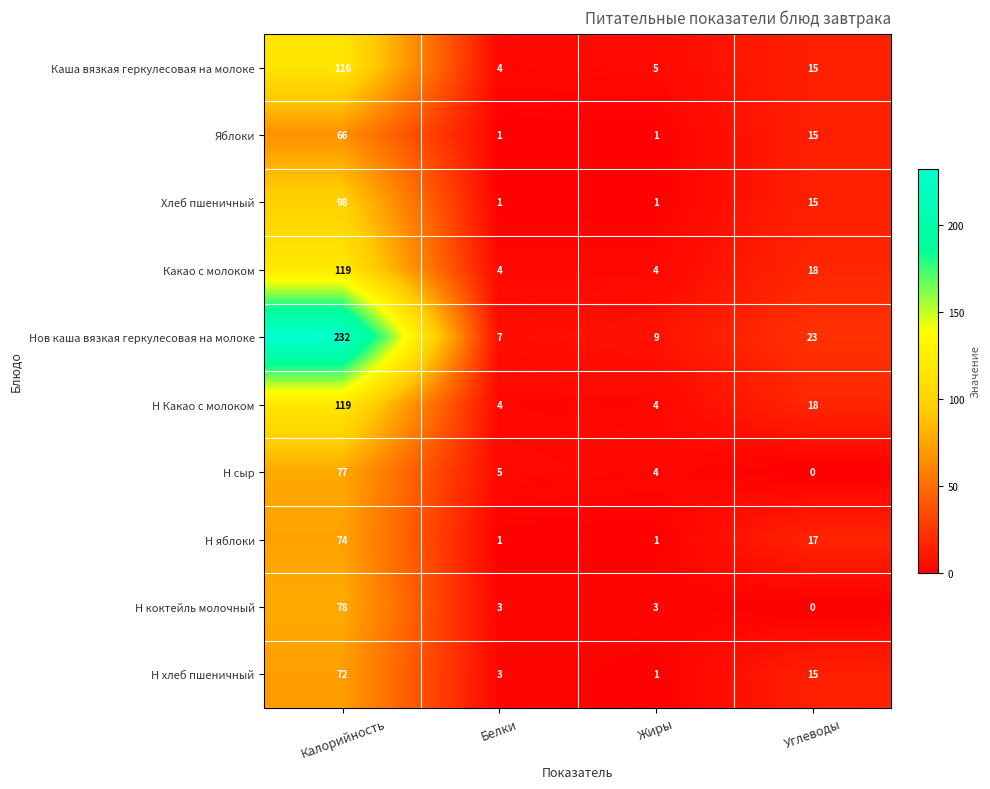

Which series has the largest total across all categories?

Нов каша вязкая геркулесовая на молоке